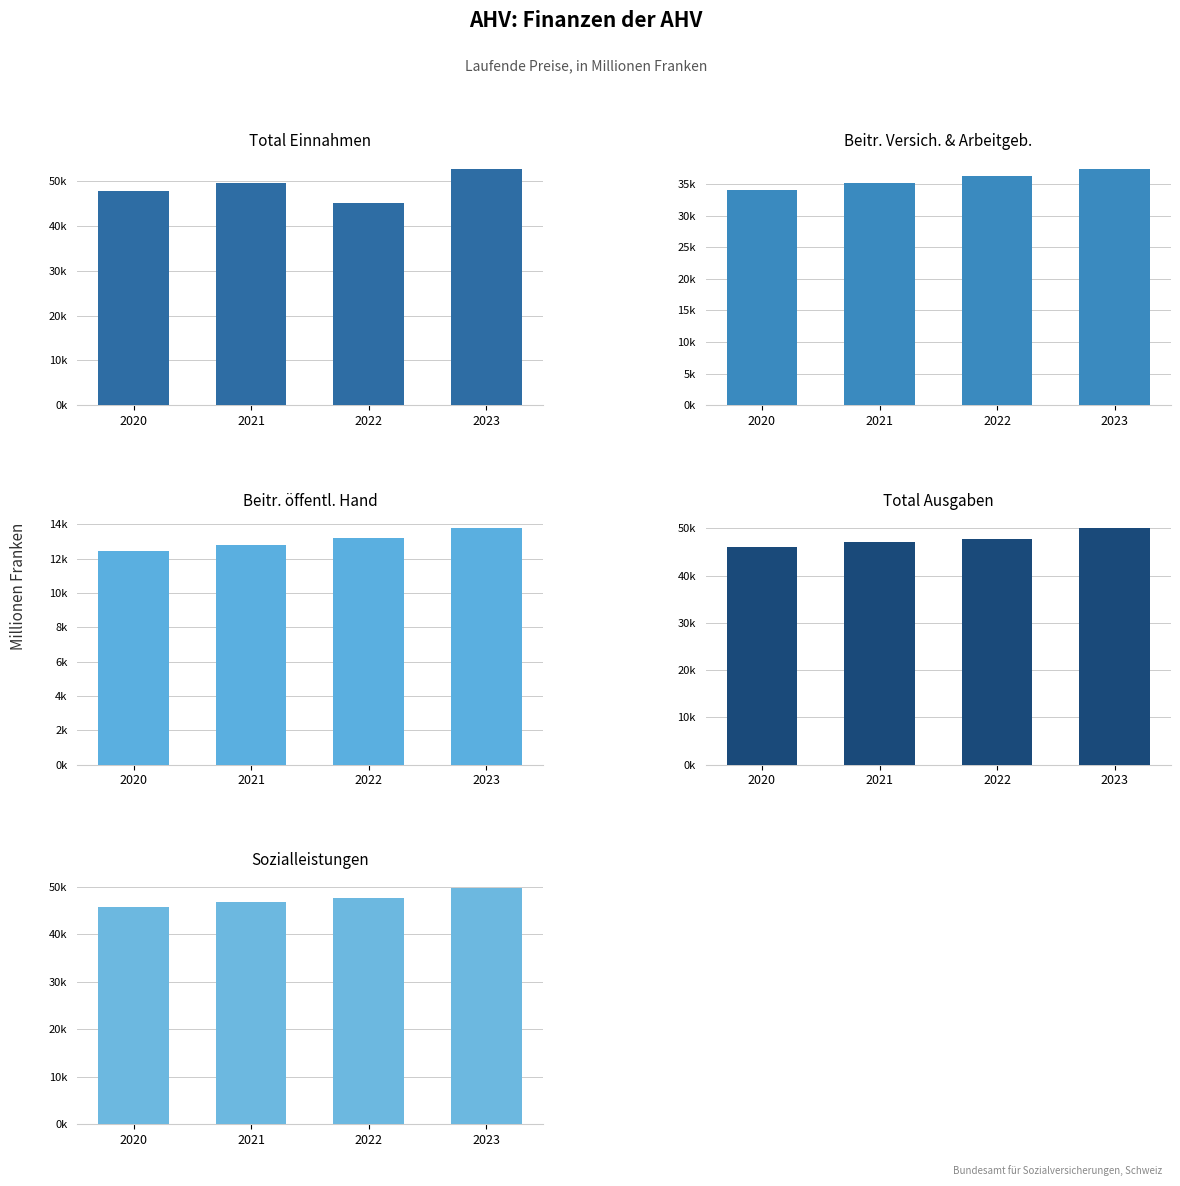

Is it true that Total Einnahmen equals 35580.6 at 2023?

False